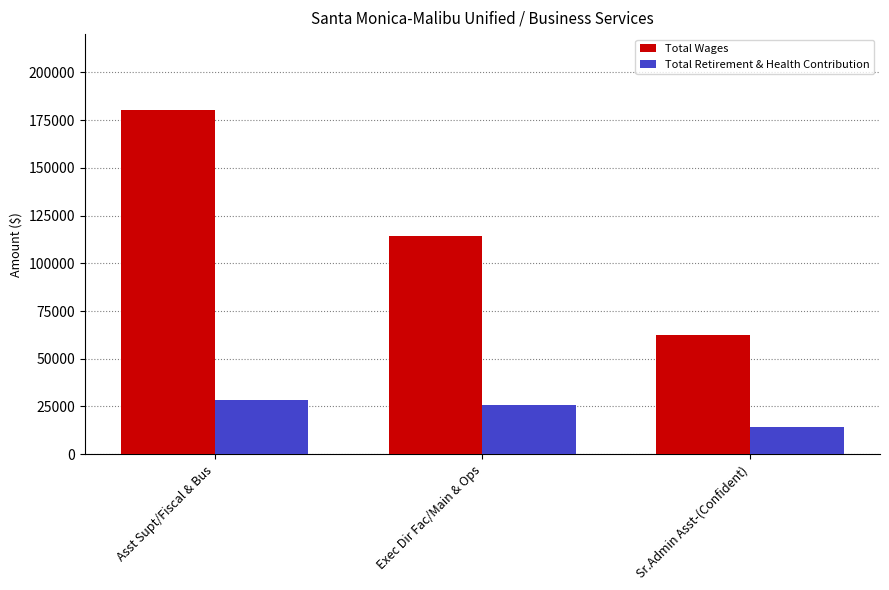

What is the highest value of the Total Wages series?

180087